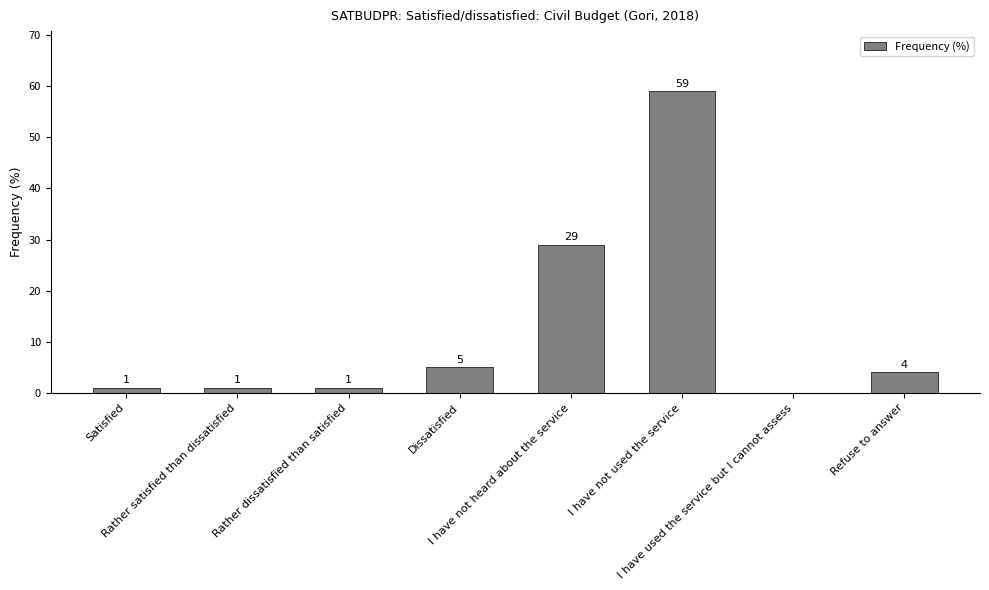

What is the sum of all values?

100